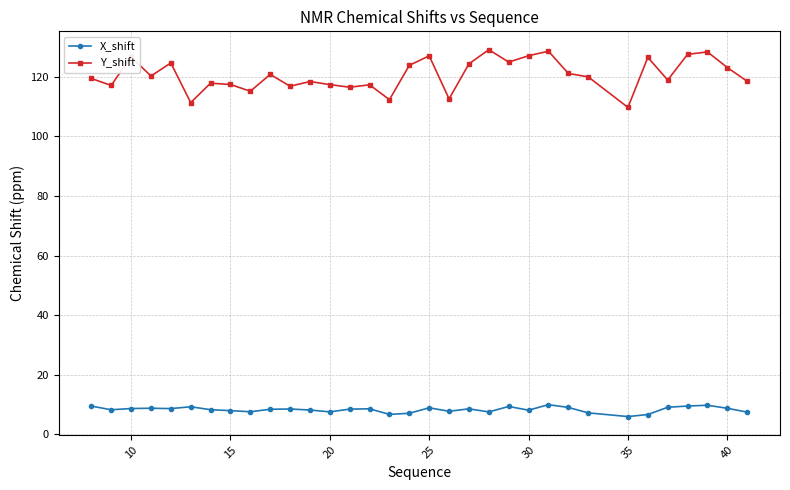

List the series in order of their peak value, highest first.

Y_shift, X_shift